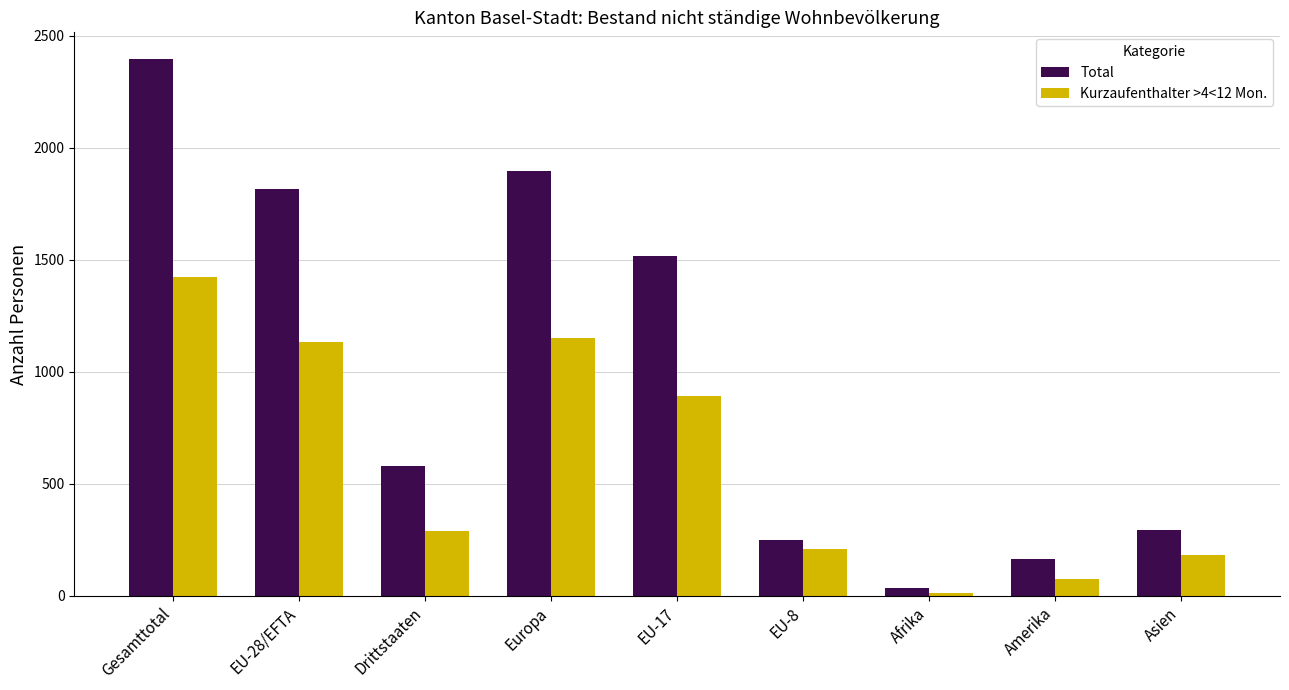

At which label is Kurzaufenthalter >4<12 Mon. closest to 717?

EU-17